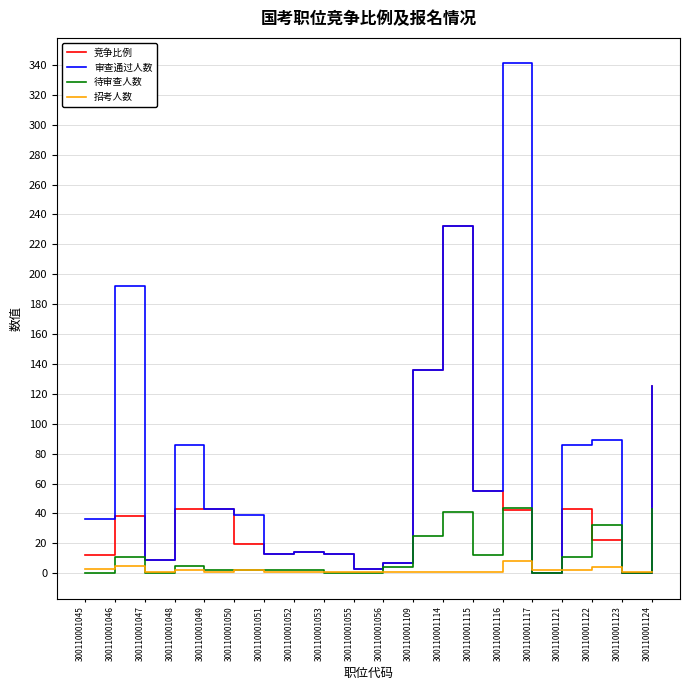

List the series in order of their peak value, lowest first.

招考人数, 待审查人数, 竞争比例, 审查通过人数